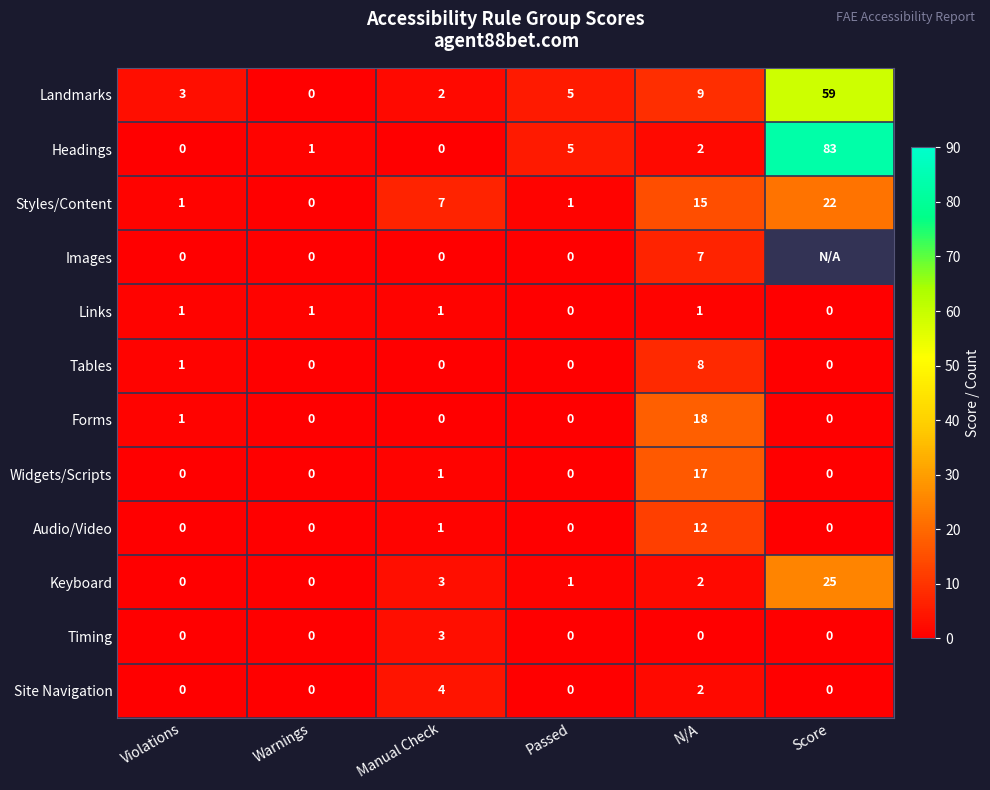

The Styles/Content series shows 6.5 at N/A. True or false?

False